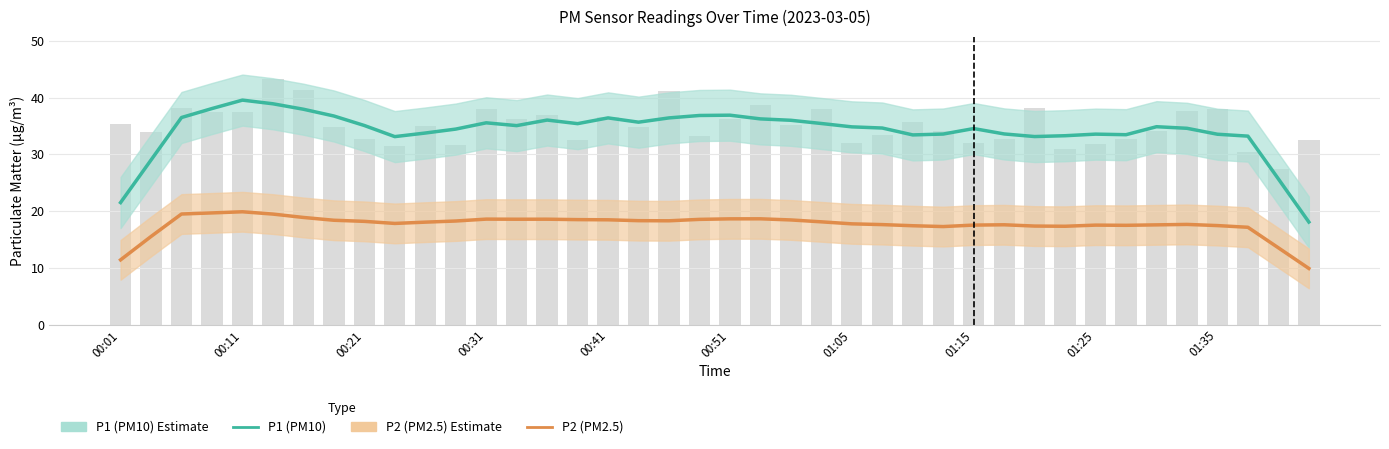

At which label does P1 raw first exceed 34?

00:01